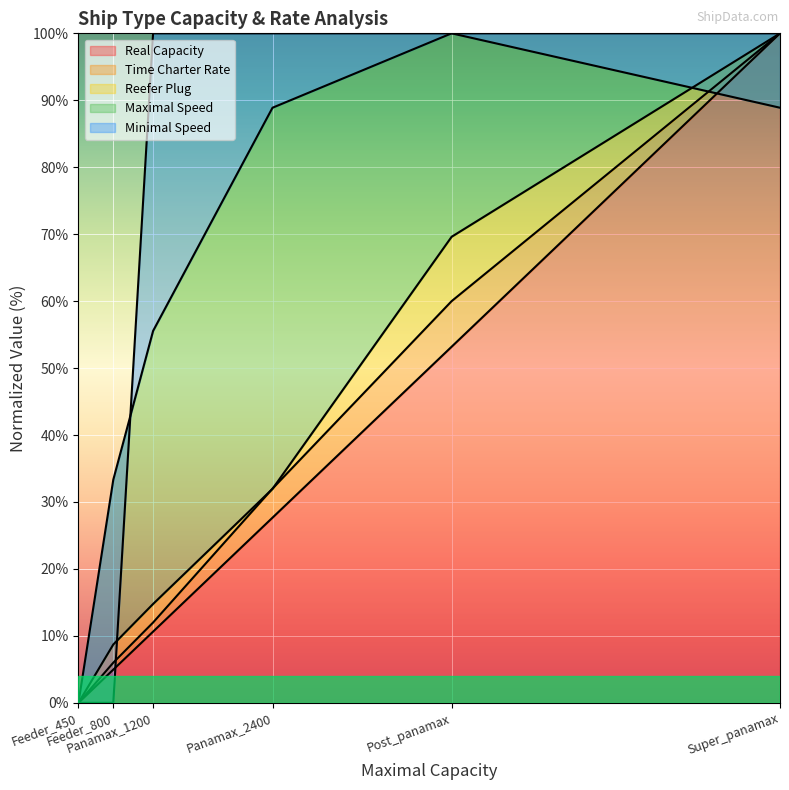

Rank the series by their maximum value, from highest to lowest.

Real Capacity, Time Charter Rate, Reefer Plug, Maximal Speed, Minimal Speed